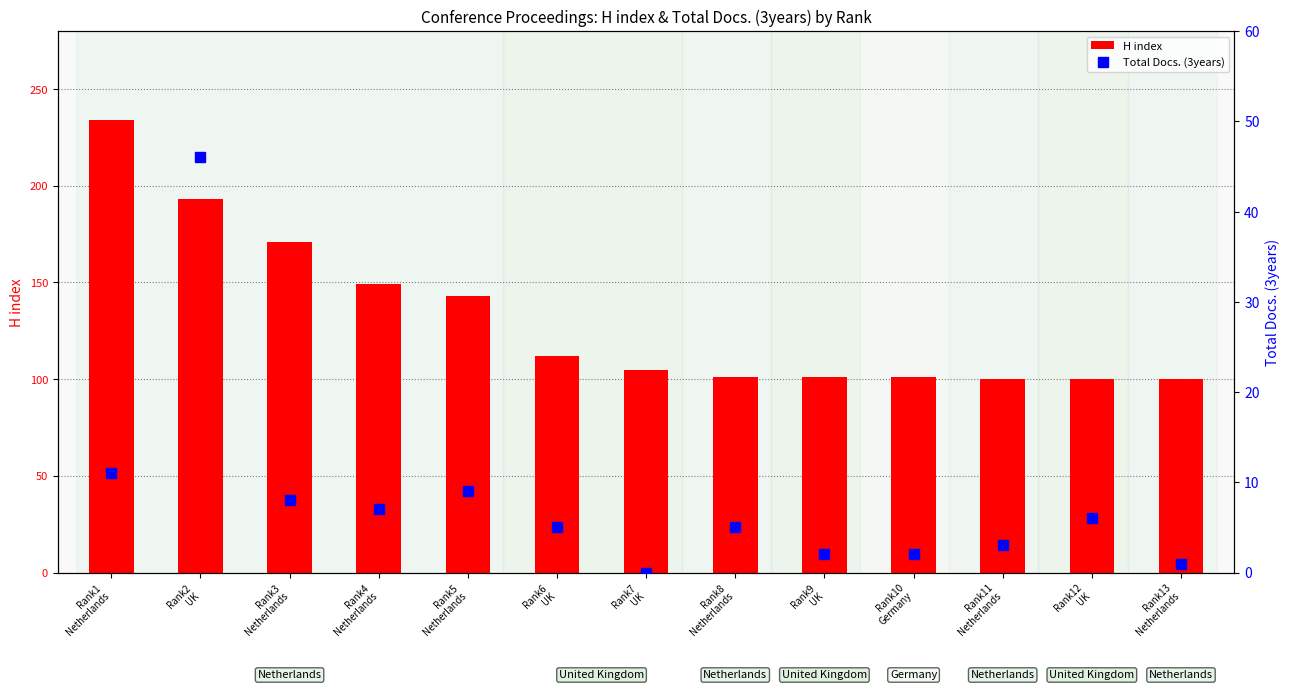

What is the greatest value displayed?

234